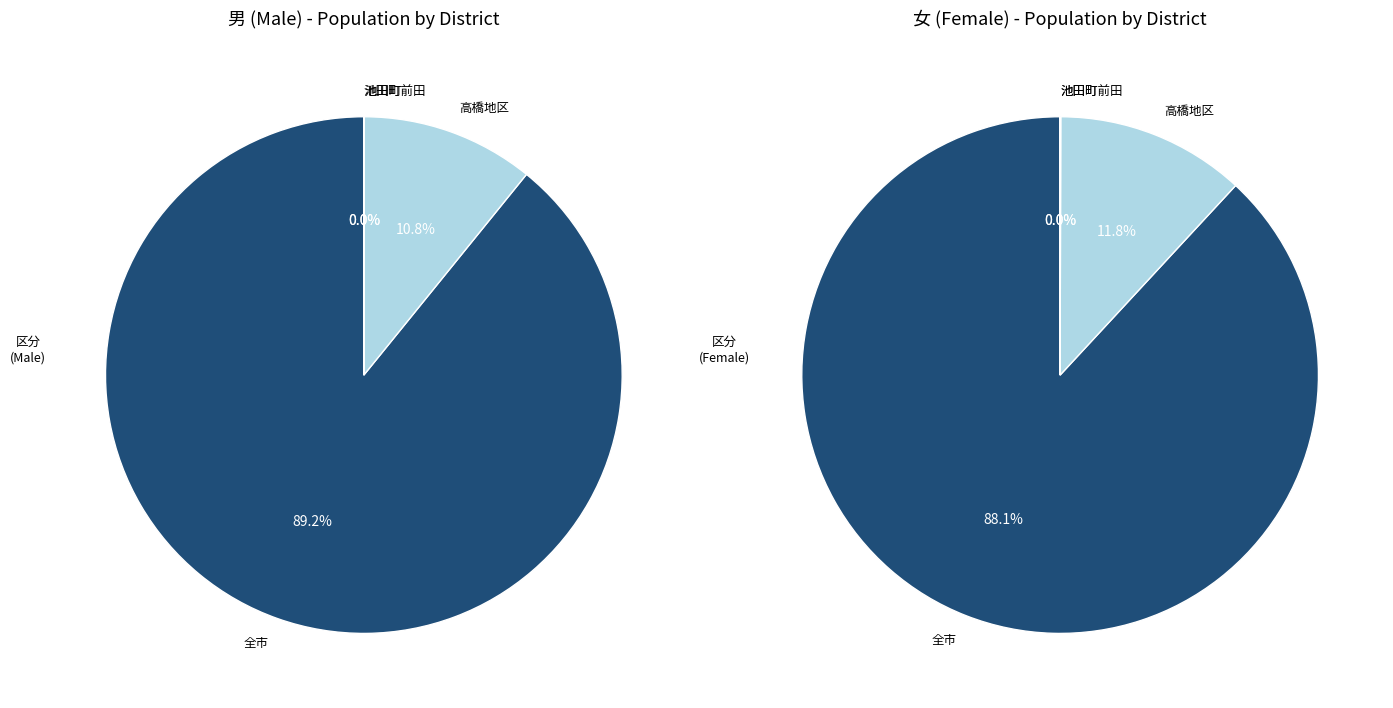

Is it true that 全市 is 99% of the pie?

False